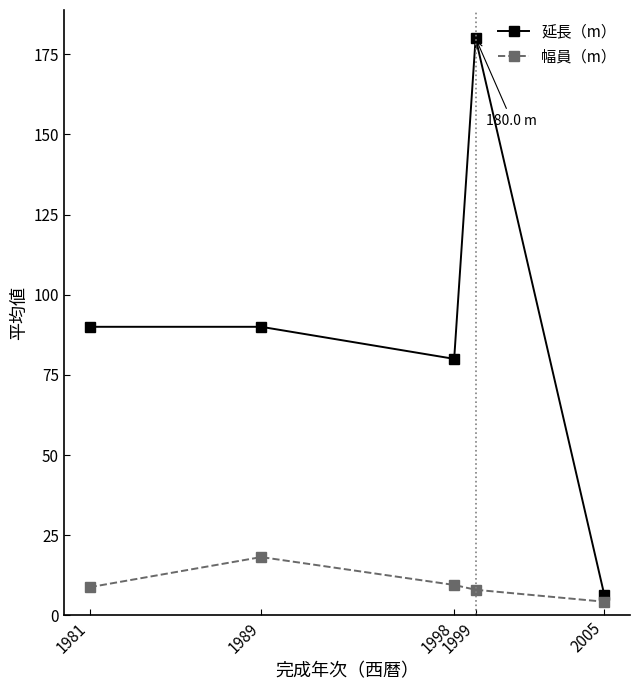

How many interior local valleys does the 延長（m） series have?

1